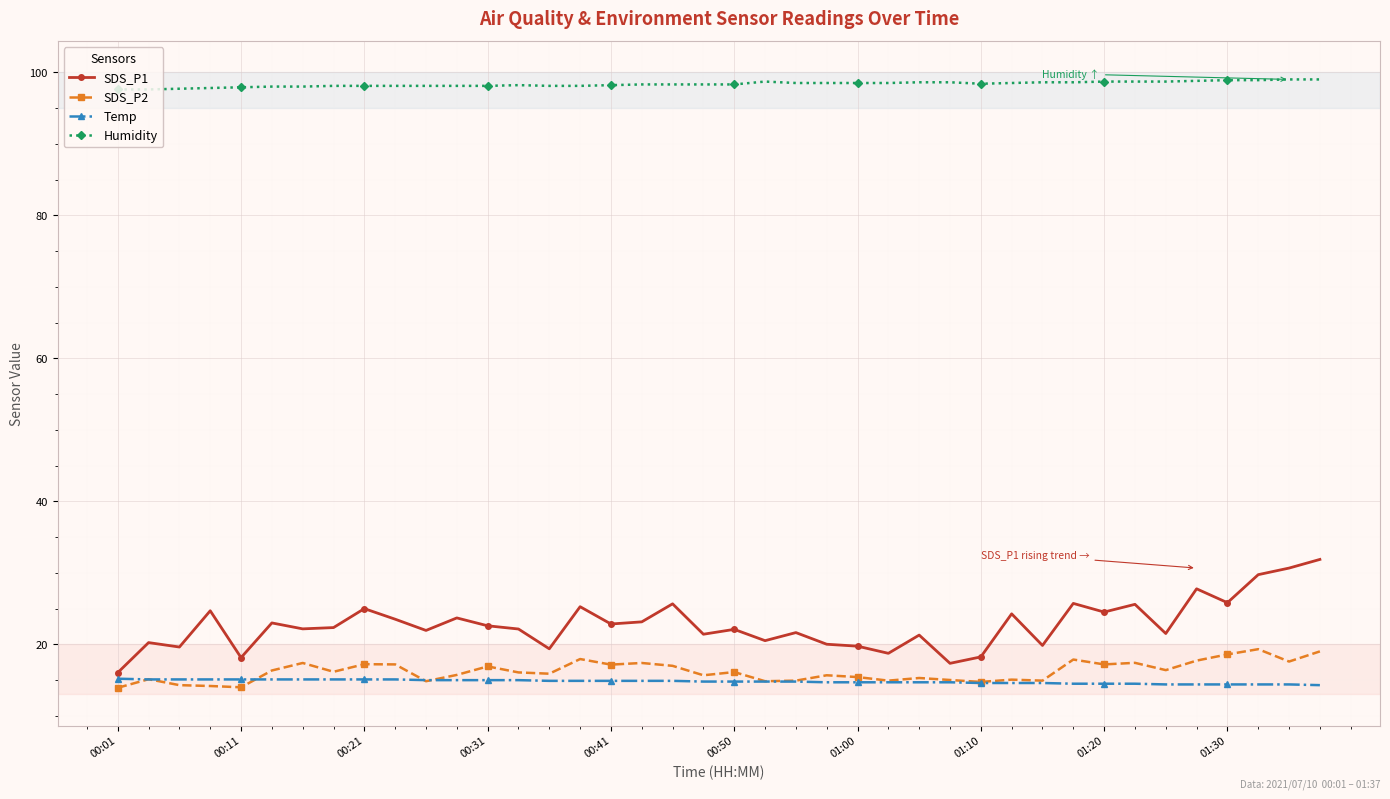

What are all the series names shown in the legend?

SDS_P1, SDS_P2, Temp, Humidity